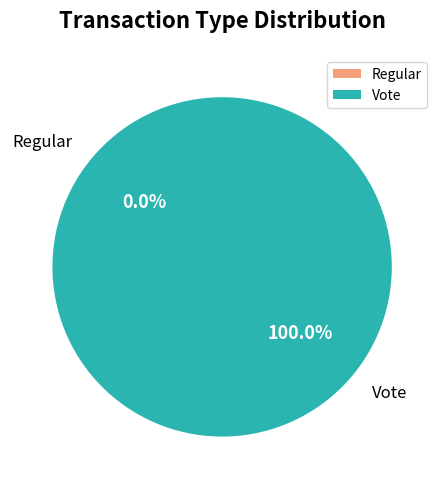

The Regular slice represents 1% of the pie. True or false?

False